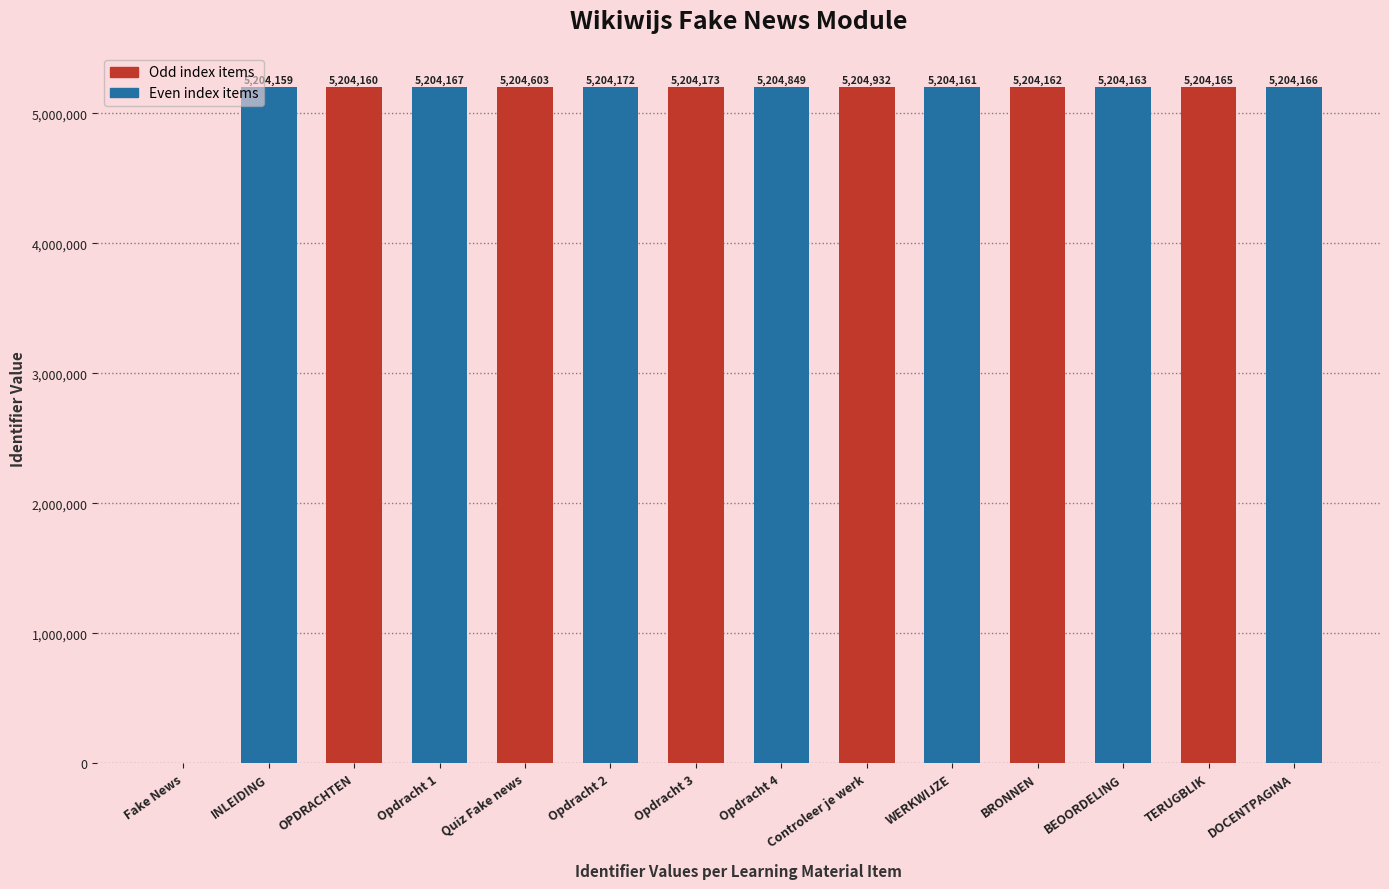

At which label is the value closest to 2602466?

INLEIDING